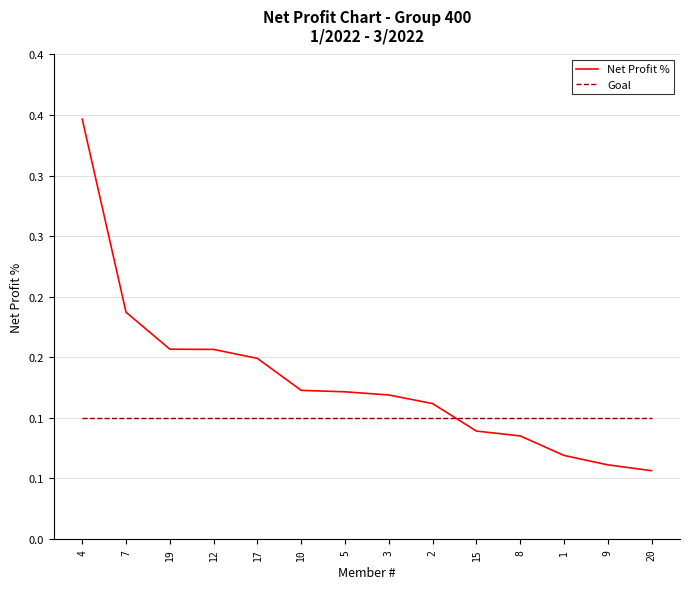

What is the average value of the Goal series?

0.1